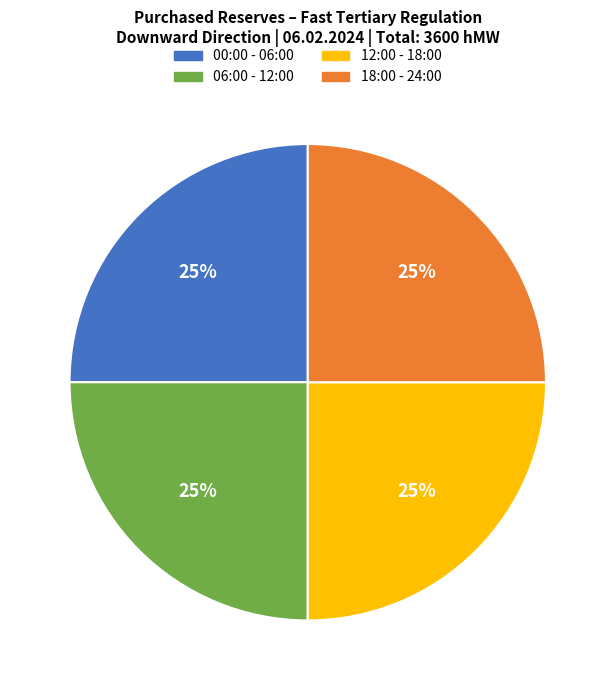

Approximately how many times larger is the value at 18:00 - 24:00 compared to 12:00 - 18:00?

1.0